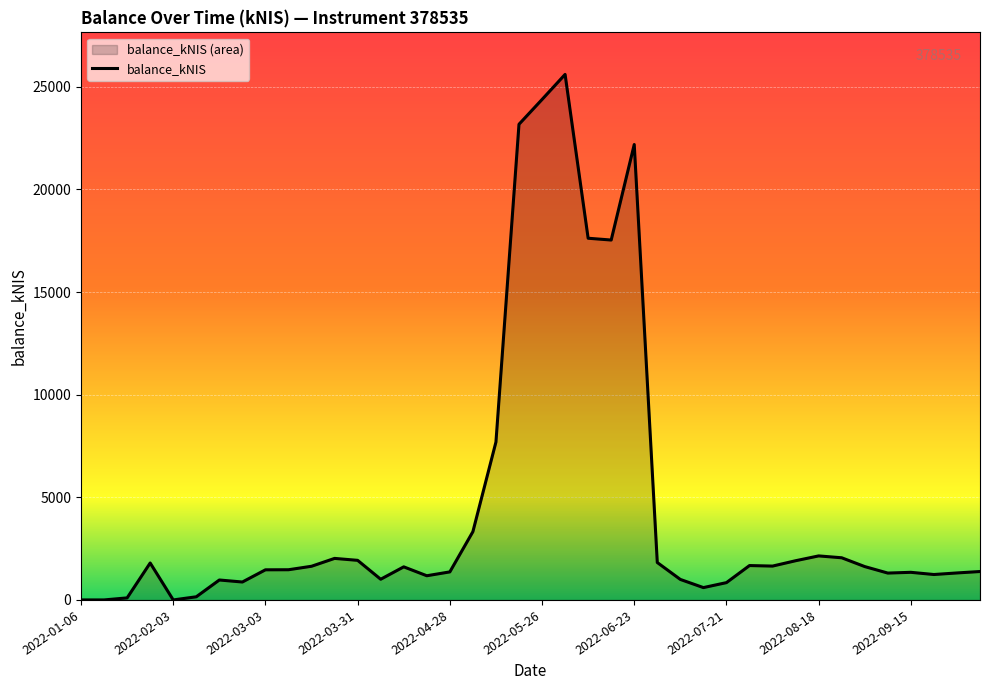

What is the difference between the maximum and minimum values?

25603.6